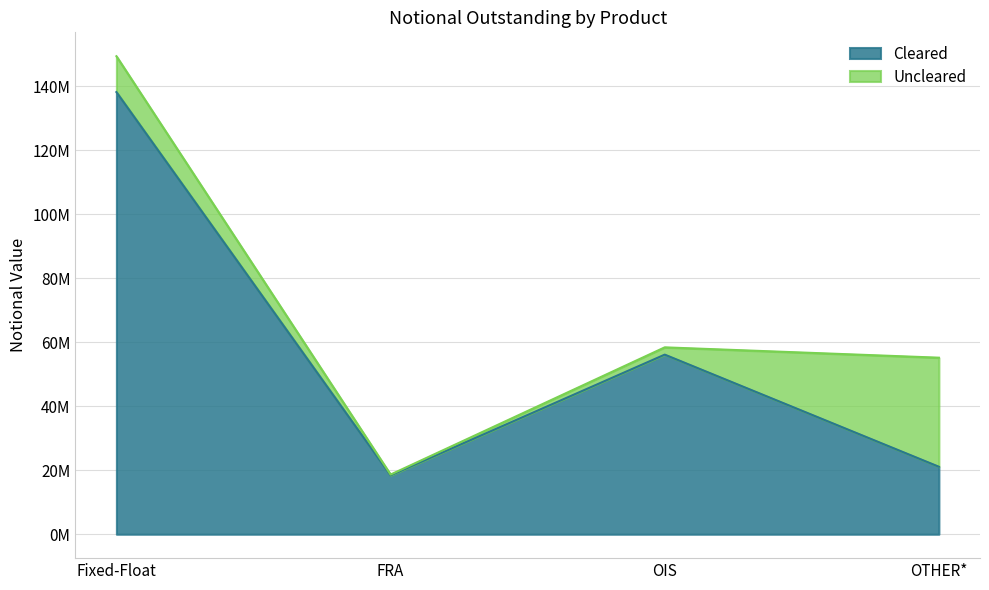

At which label does the data first exceed 56150959?

Fixed-Float